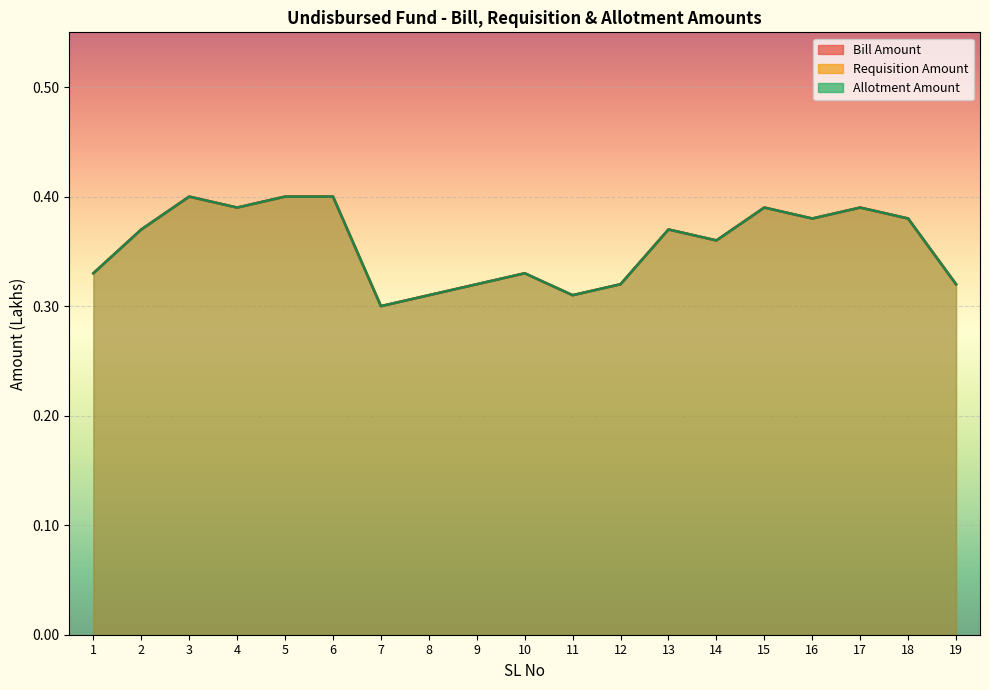

Which category has the lowest value across all series?

7